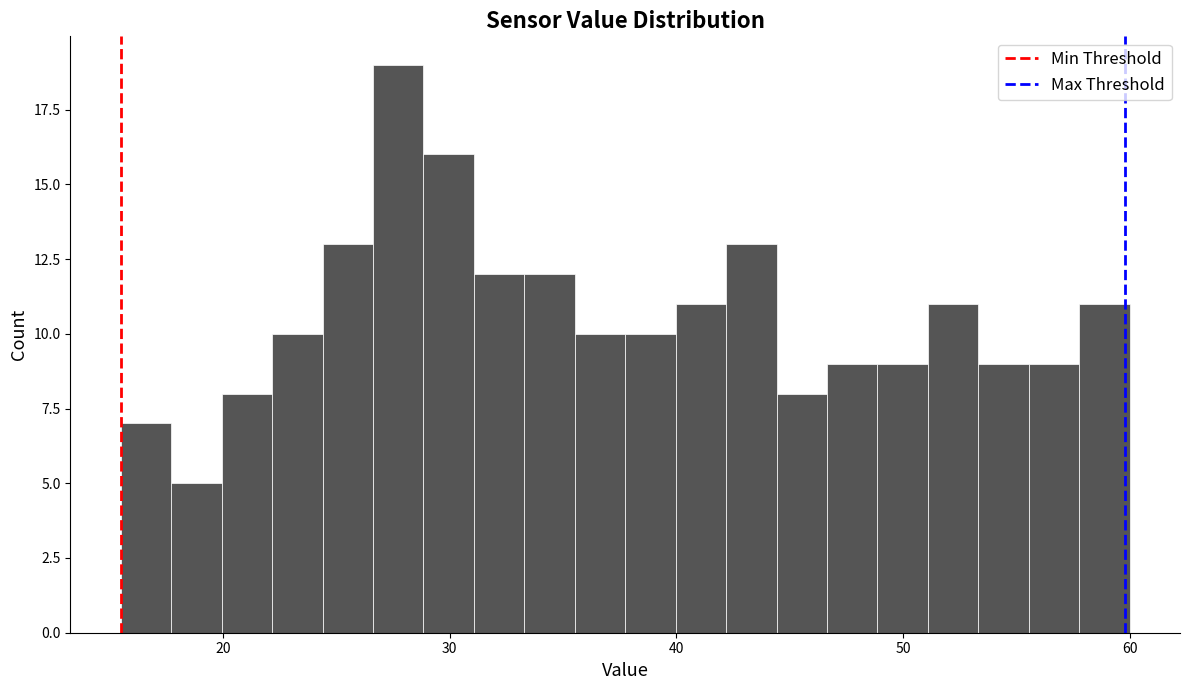

Around what value on the x-axis is the tallest bar? Give the approximate position of its centre, as read against the axis.

28